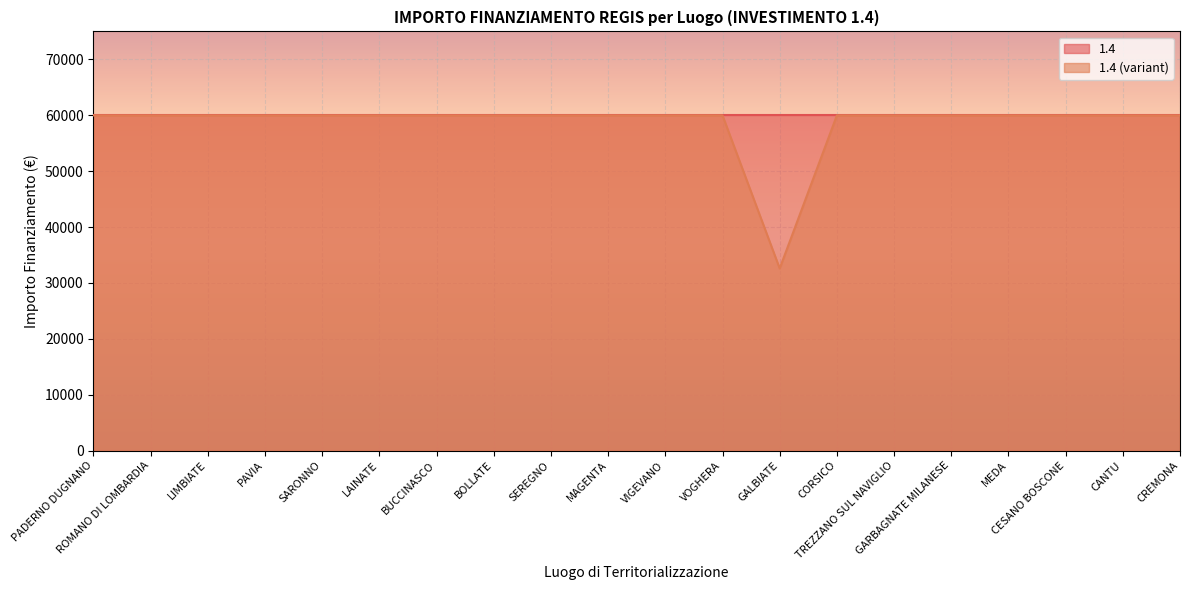

What is the ratio of the value at GALBIATE to the value at LIMBIATE?

0.5